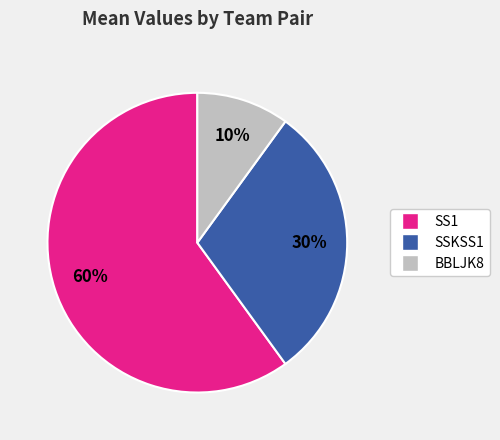

How many slices are in this pie chart?

3